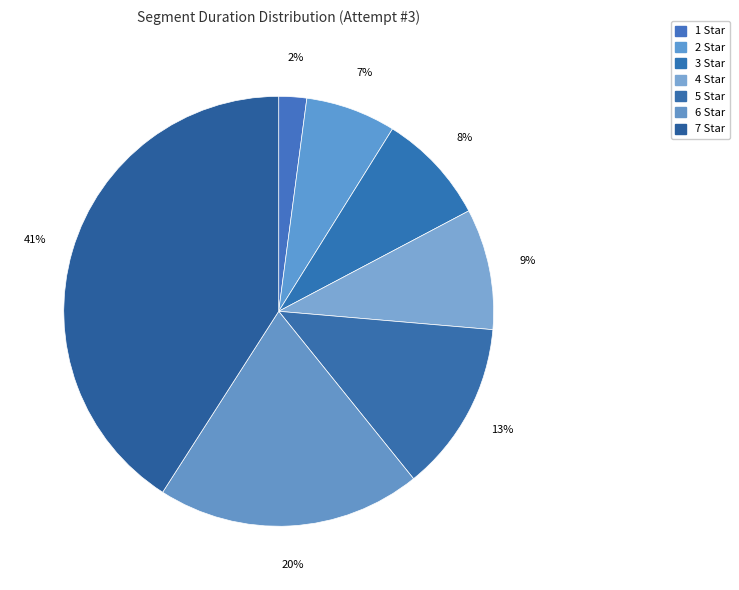

Between 6 Star and 7 Star, which is larger?

7 Star